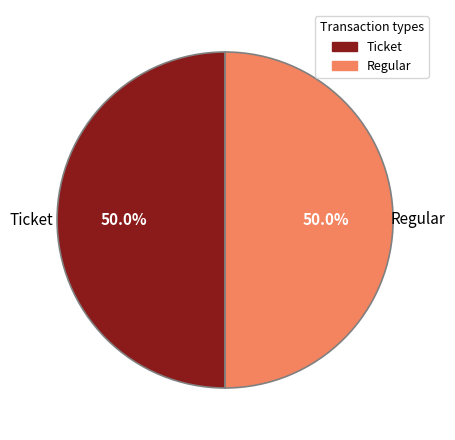

What is the ratio of the value at Ticket to the value at Regular?

1.0